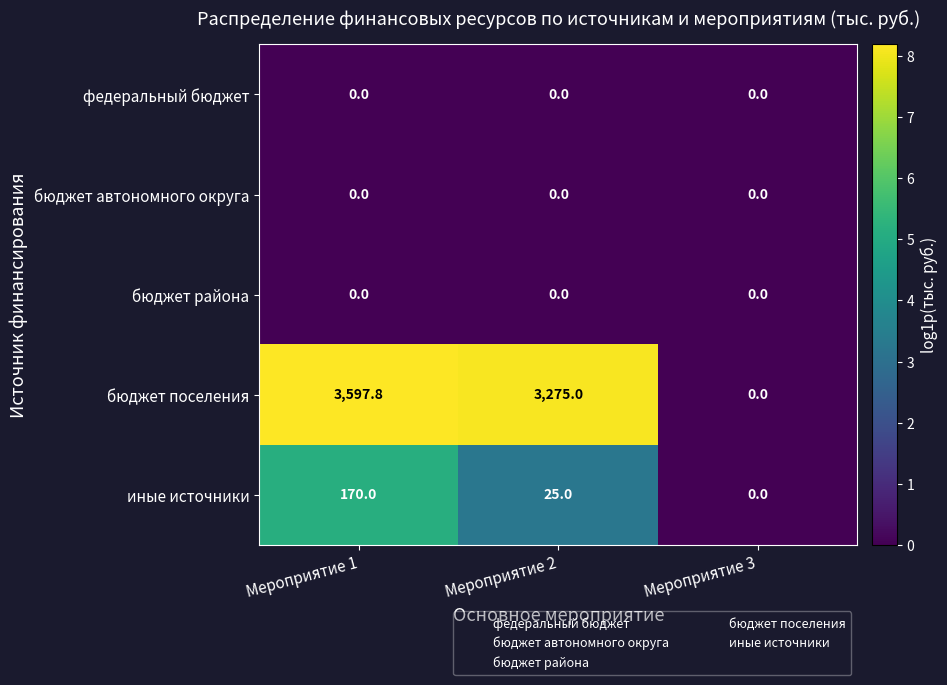

Rank the categories by бюджет поселения value from highest to lowest.

Мероприятие 1, Мероприятие 2, Мероприятие 3